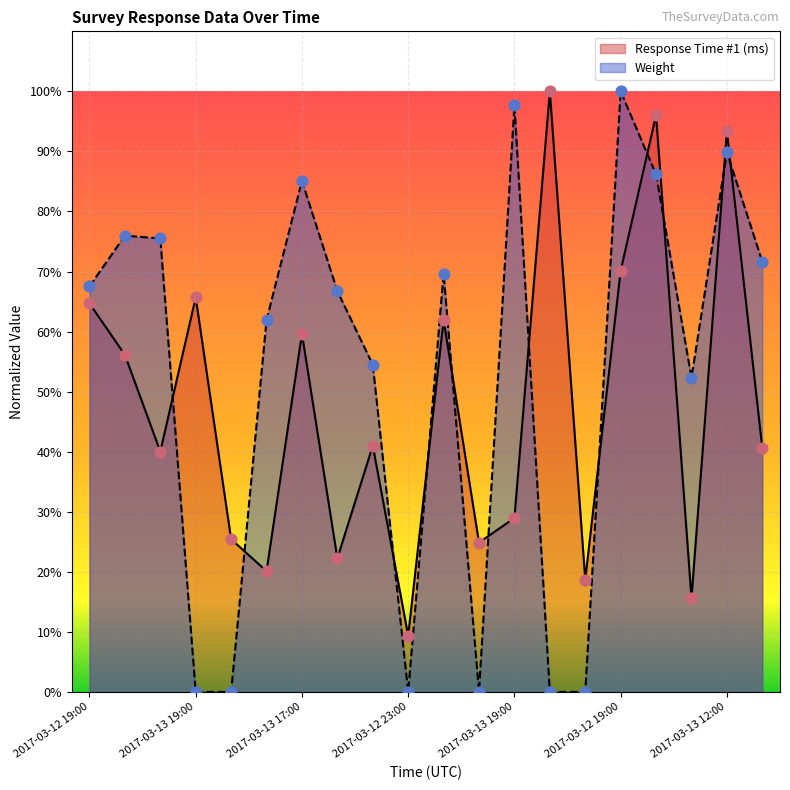

At how many categories does at least one series exceed 56?

14